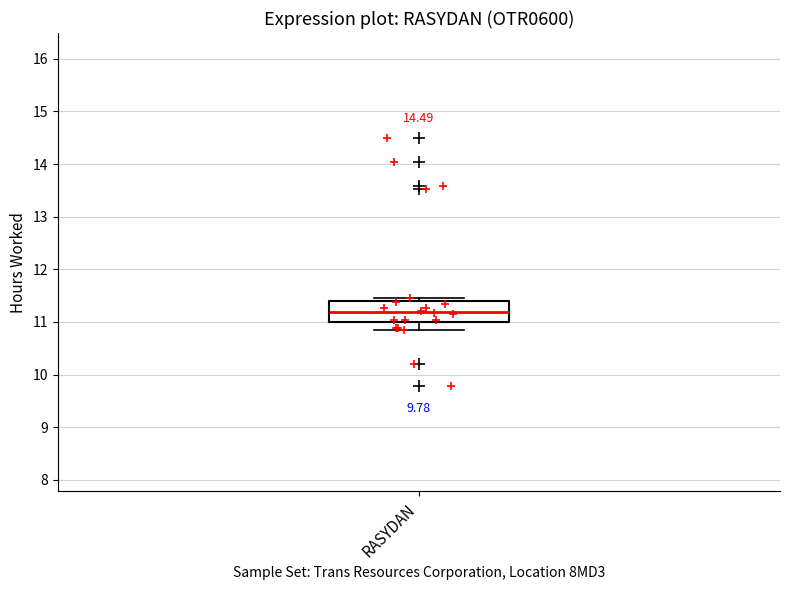

Where does the median line of the box for RASYDAN sit on the y-axis? The values are not printed on the chart, so give them approximately, as read against the axis.

11.2